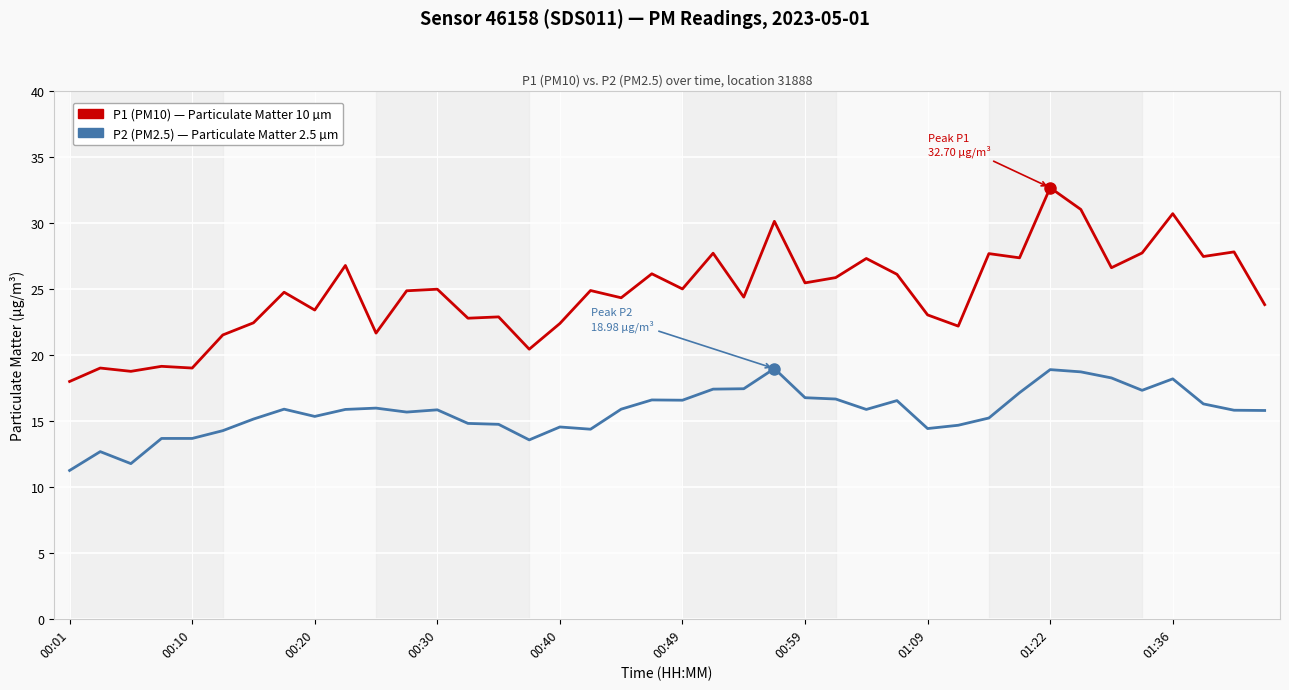

Count the number of data series in this chart.

2